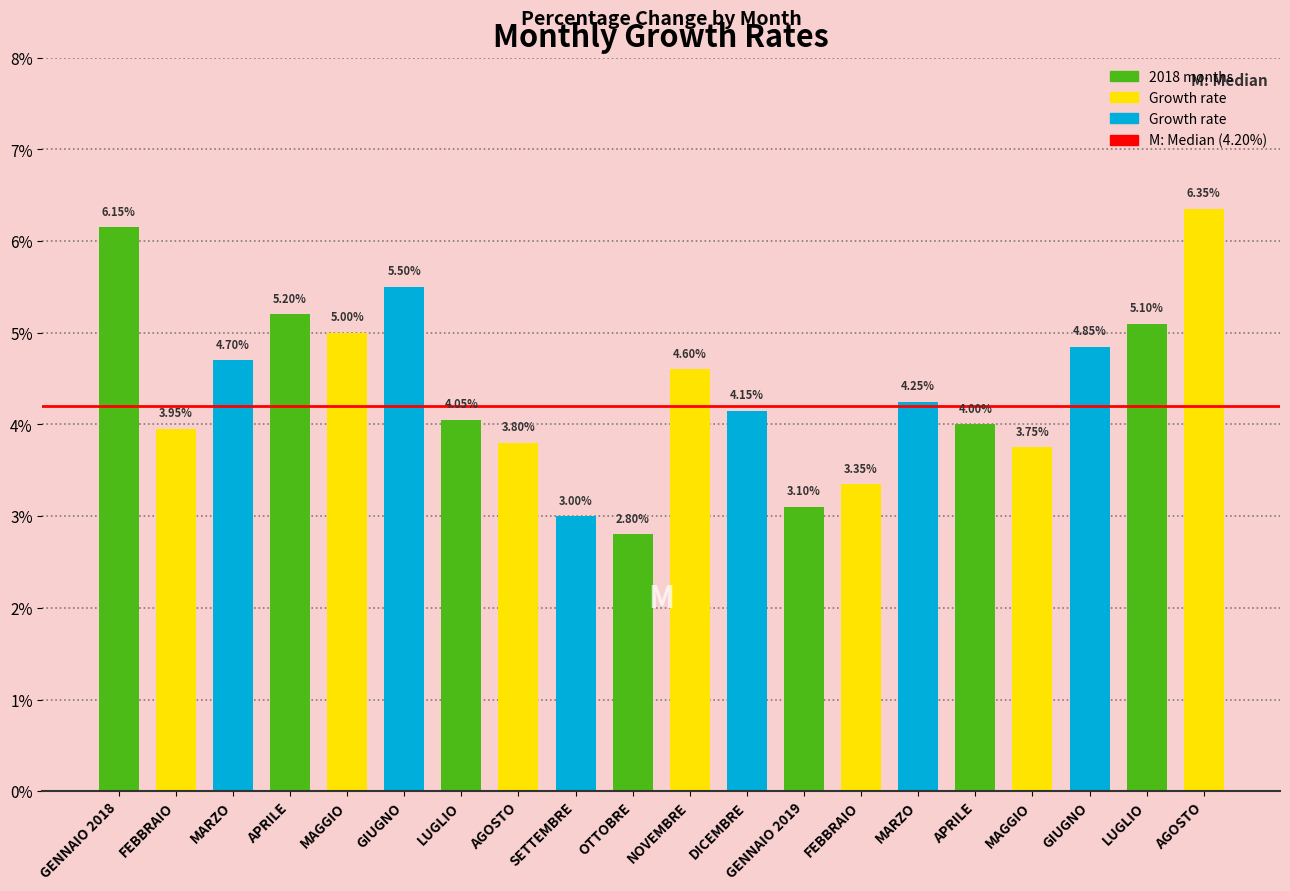

What is the label of the 15th bar from the left?

MARZO